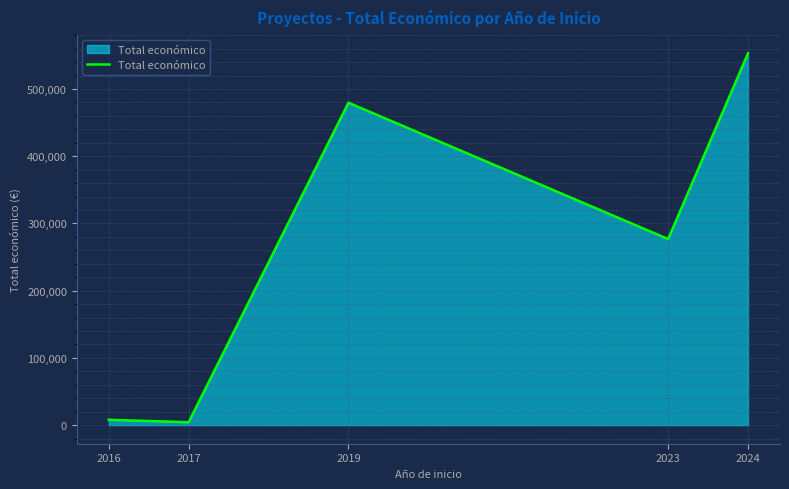

What is the average value?

264370